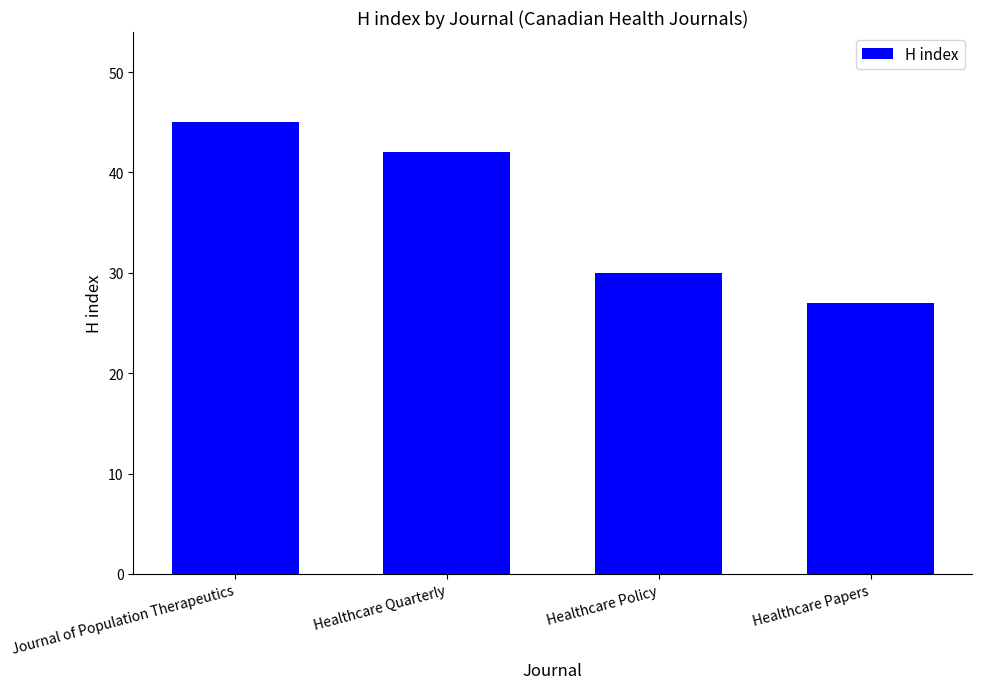

Reading left to right, extract all data points from this chart.

Journal of Population Therapeutics=45	Healthcare Quarterly=42	Healthcare Policy=30	Healthcare Papers=27